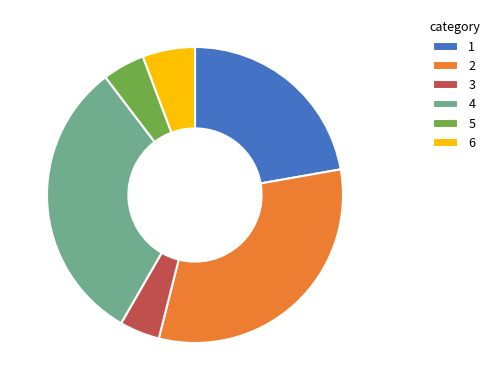

The 6 slice represents 15% of the pie. True or false?

False